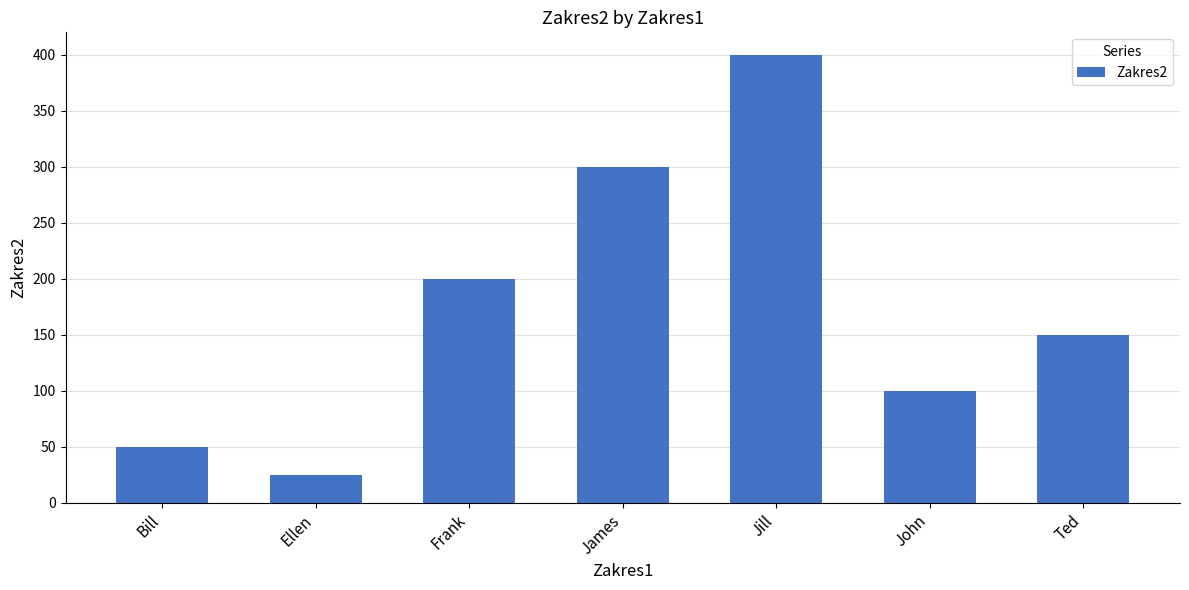

What is the label of the 1st bar from the left?

Bill